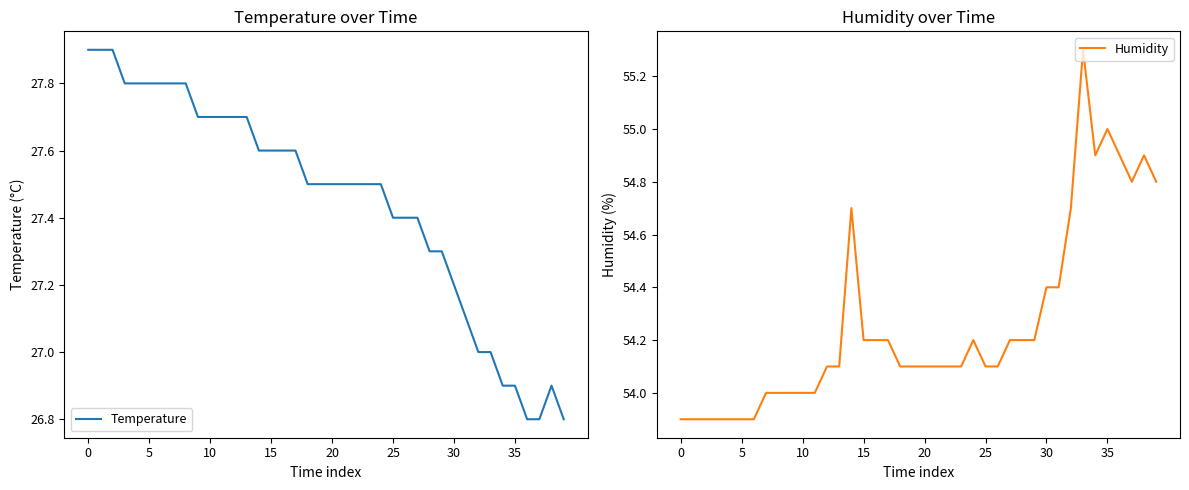

What is the lowest value of the Temperature series?

26.8